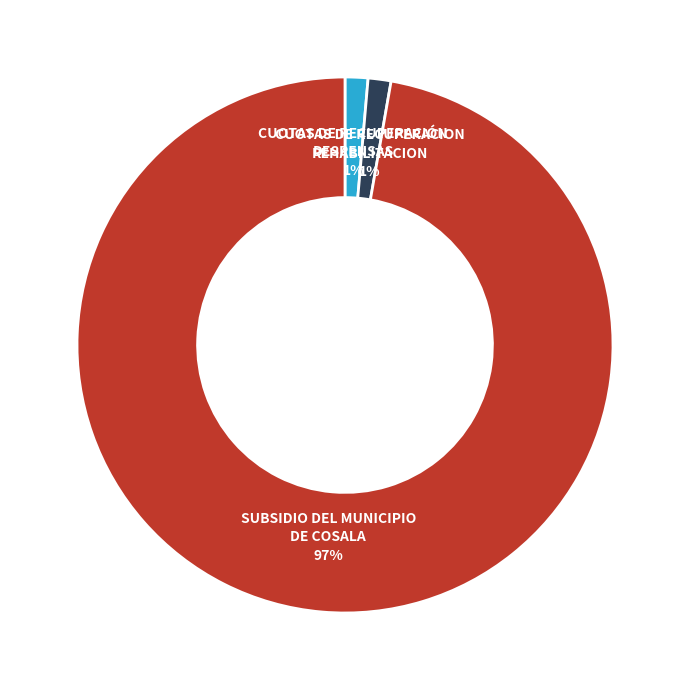

What is the largest slice in the pie chart?

SUBSIDIO DEL MUNICIPIO DE COSALA